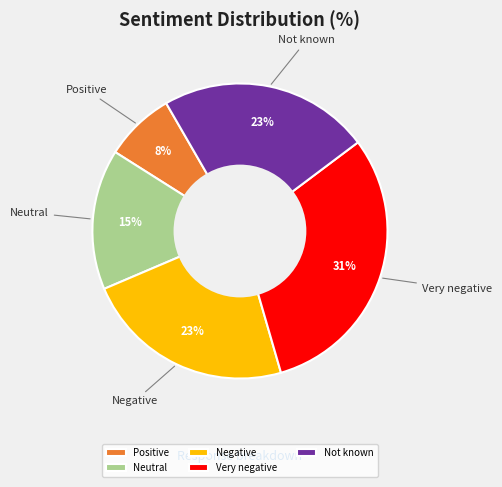

Combined, do Negative and Positive account for over 50%?

No